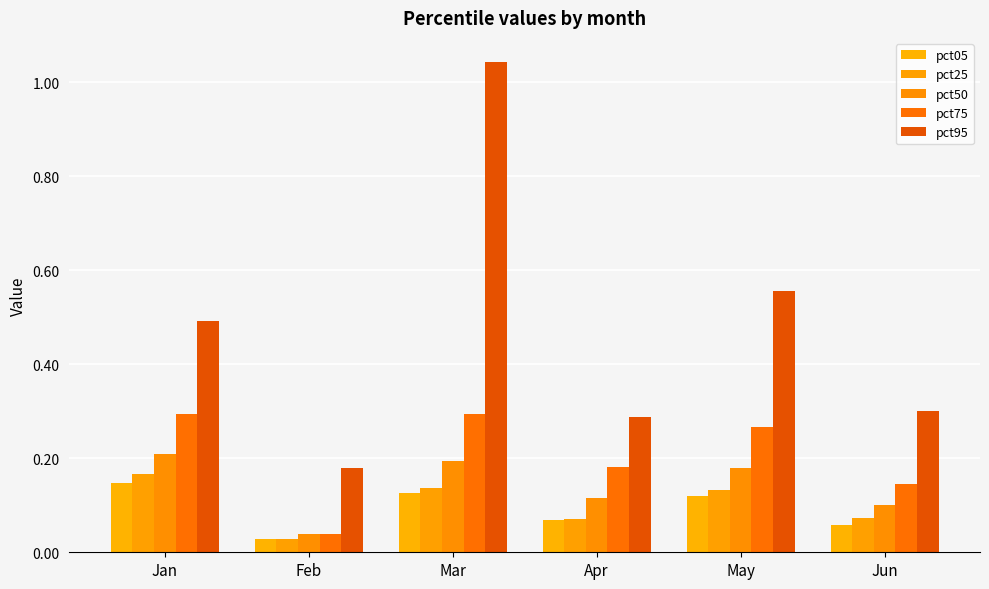

Which series changed the most between Feb and Apr?

pct75